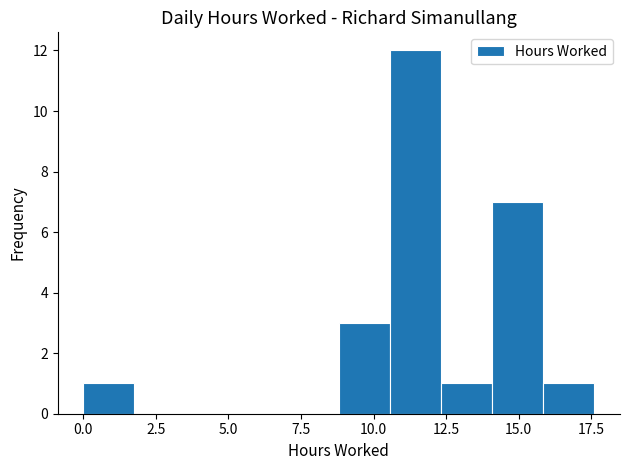

Read against the x-axis, roughly where is the centre of the tallest bar?

11.5